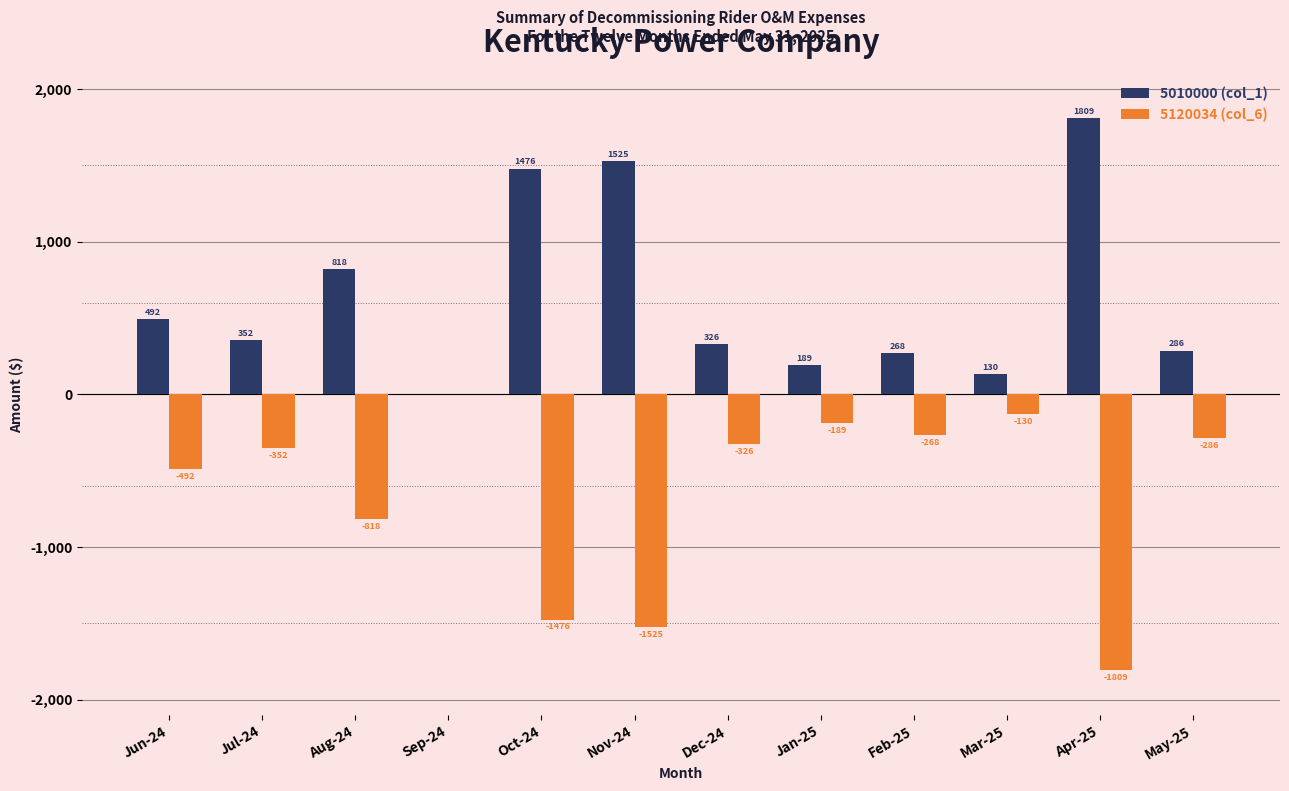

True or false: 5010000 (col_1) has a value of 352.2 at Jul-24.

True